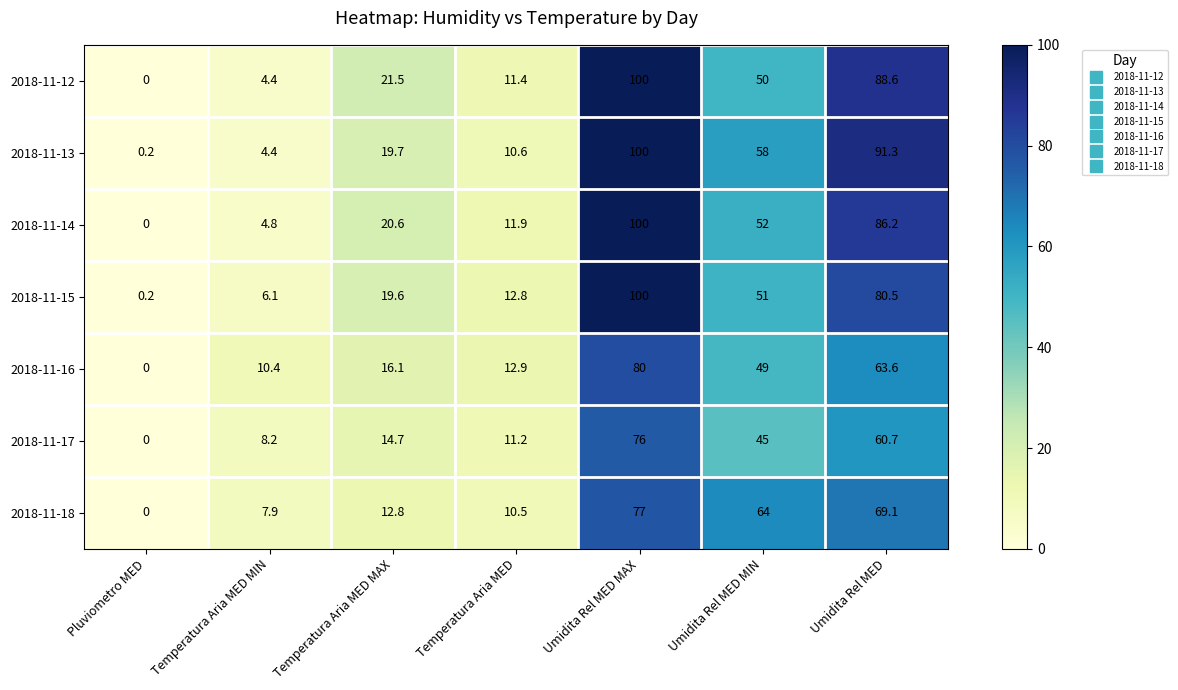

Is the value of 2018-11-16 at Umidita Rel MED greater than the value of 2018-11-12 at Temperatura Aria MED?

Yes